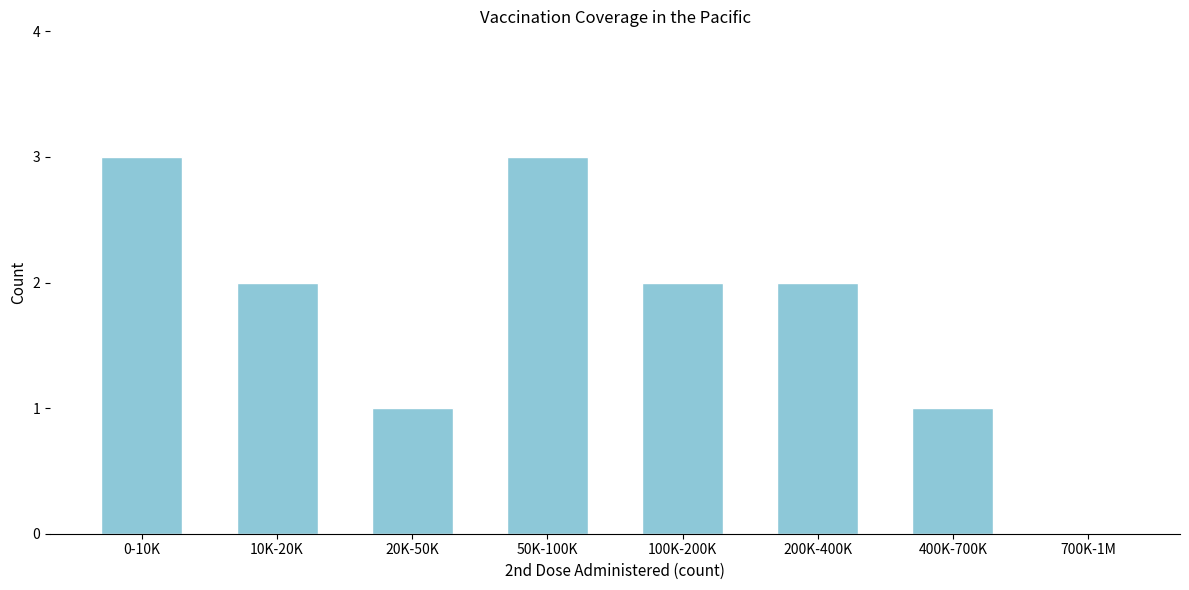

Reading right to left, extract all data points from this chart.

700K-1M=0	400K-700K=1	200K-400K=2	100K-200K=2	50K-100K=3	20K-50K=1	10K-20K=2	0-10K=3